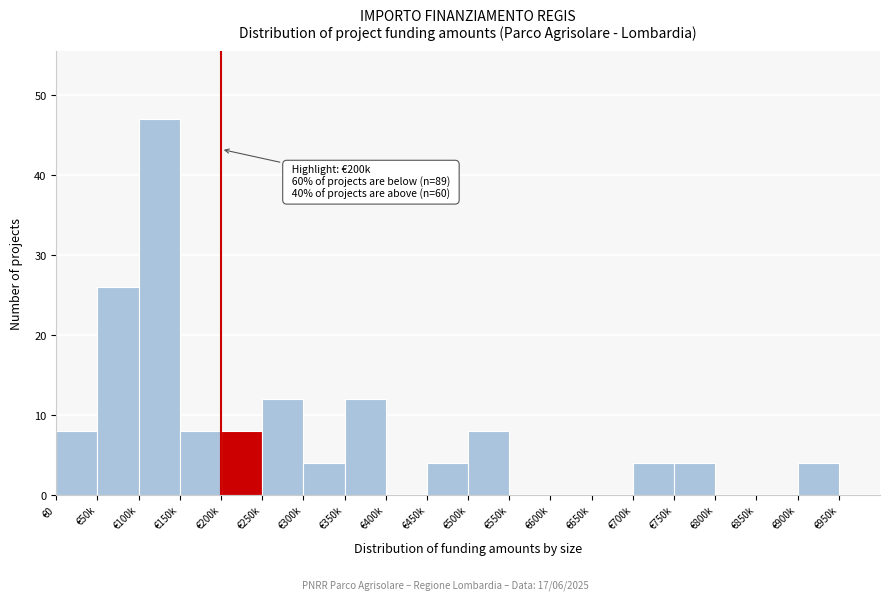

Reading left to right, what are all the values shown in this chart?

€0=8	€50k=26	€100k=47	€150k=8	€200k=8	€250k=12	€300k=4	€350k=12	€400k=0	€450k=4	€500k=8	€550k=0	€600k=0	€650k=0	€700k=4	€750k=4	€800k=0	€850k=0	€900k=4	€950k=0